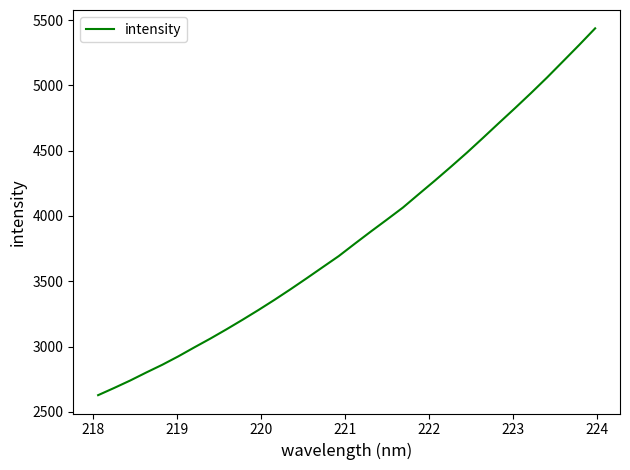

What is the greatest value displayed?

5436.2